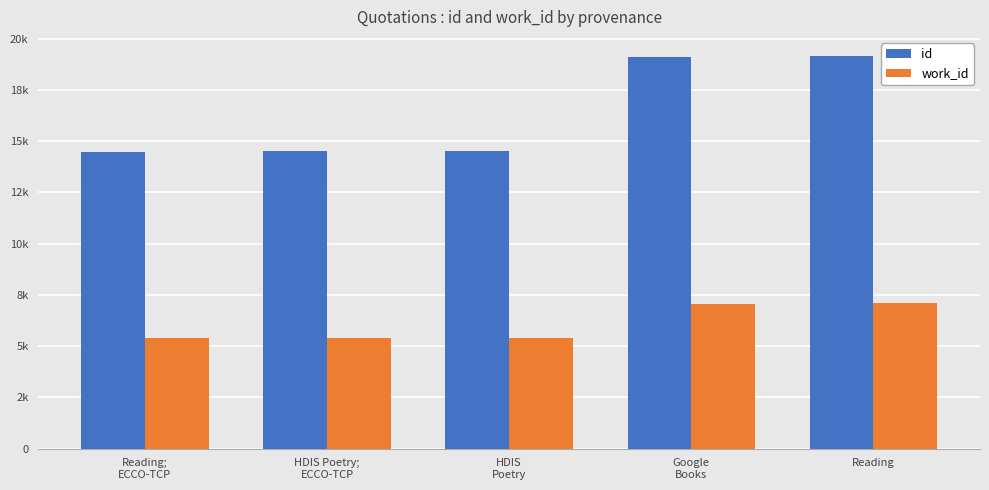

Which series has the widest spread of values?

id